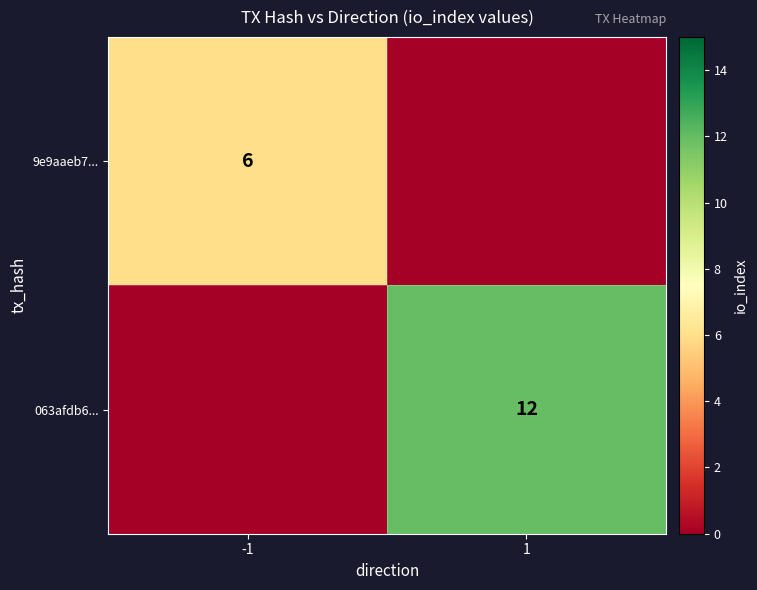

The 9e9aaeb7... series shows 6 at -1. True or false?

True